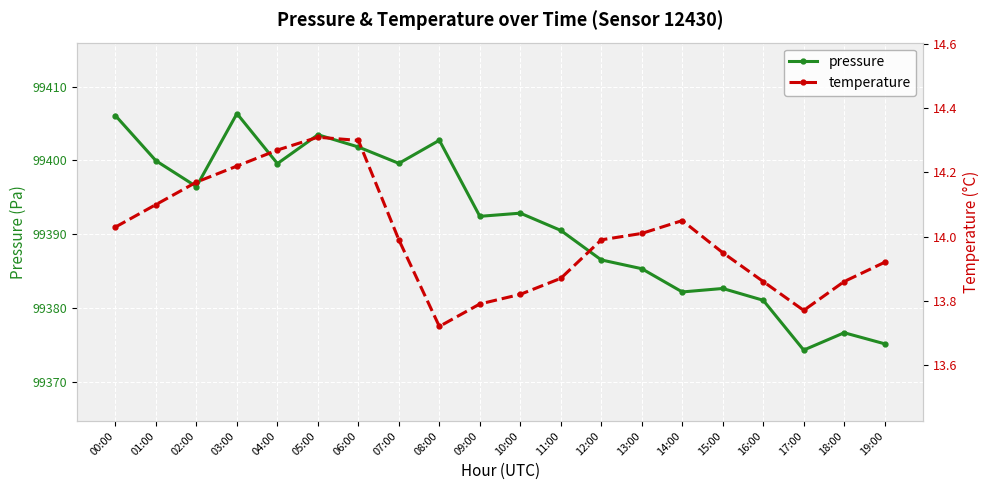

What is the sum of the pressure values at 19:00 and 02:00?

198771.6